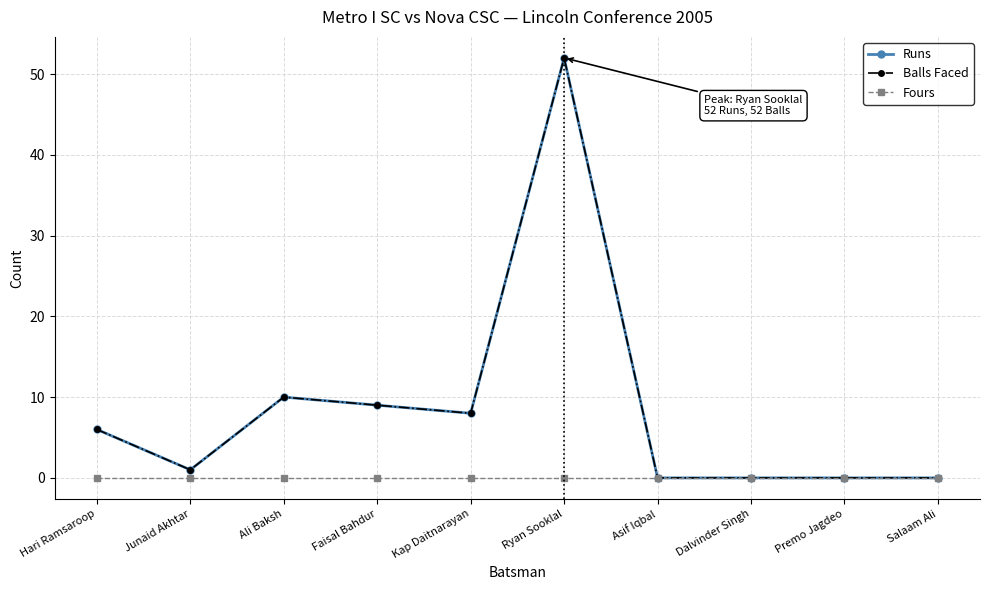

How many lines are shown in the chart?

3